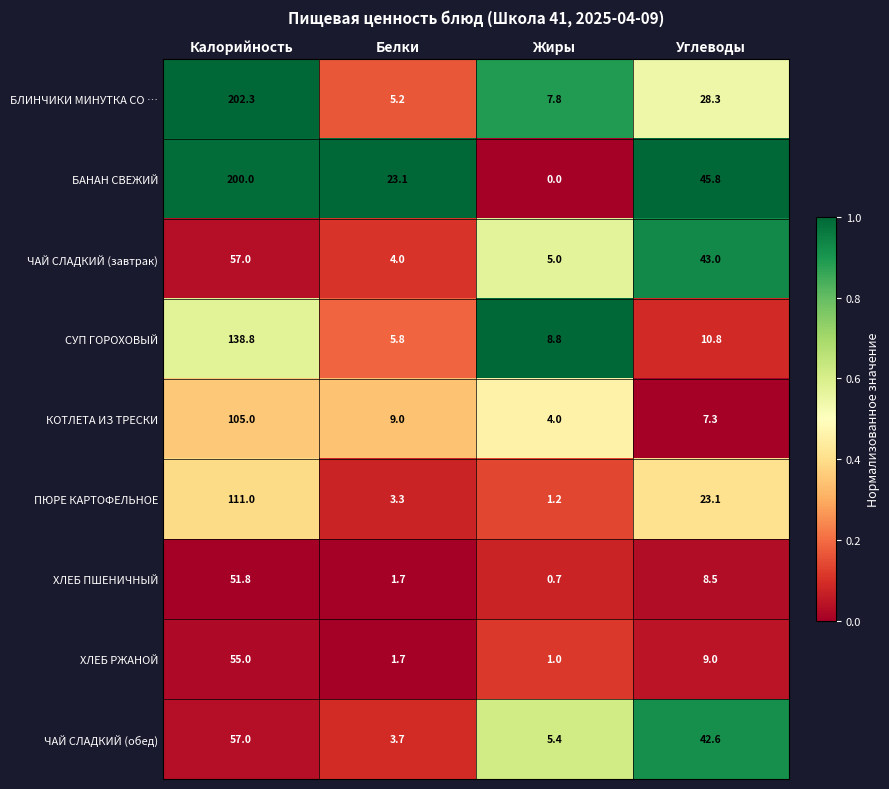

At how many categories does at least one series exceed 0?

4